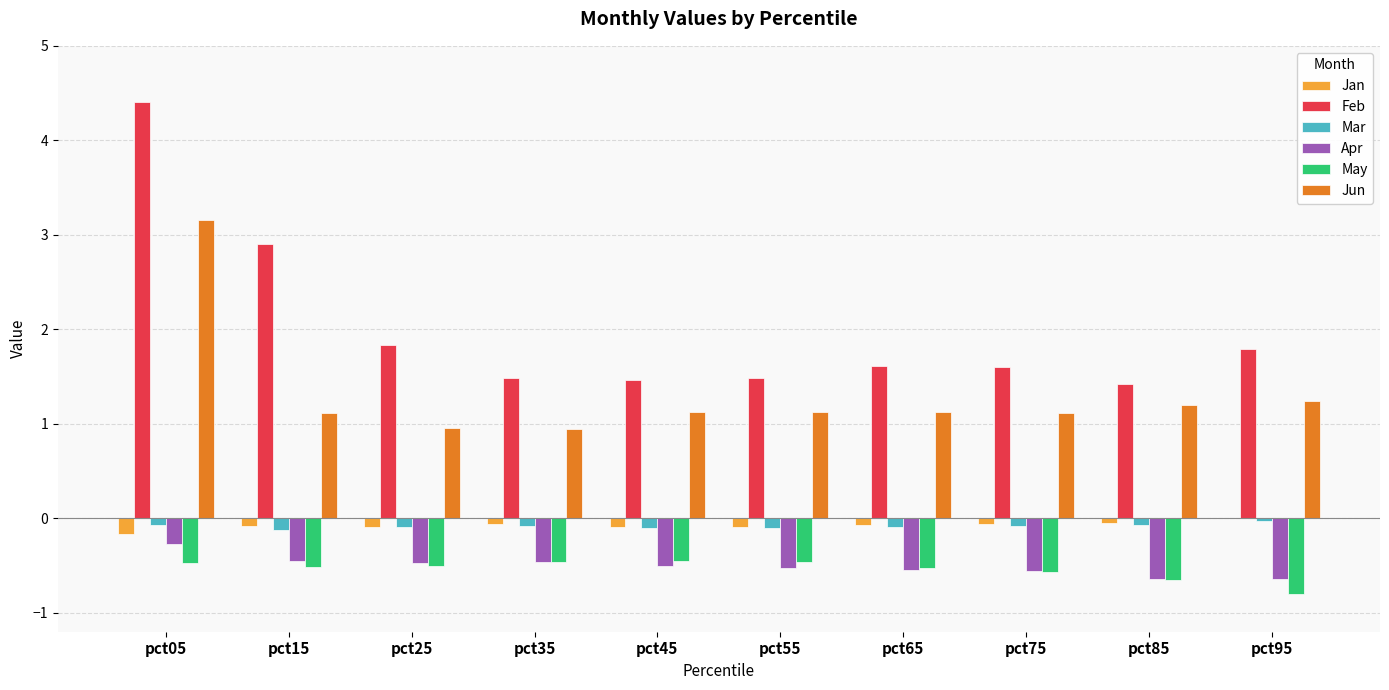

How many groups of bars are there?

10